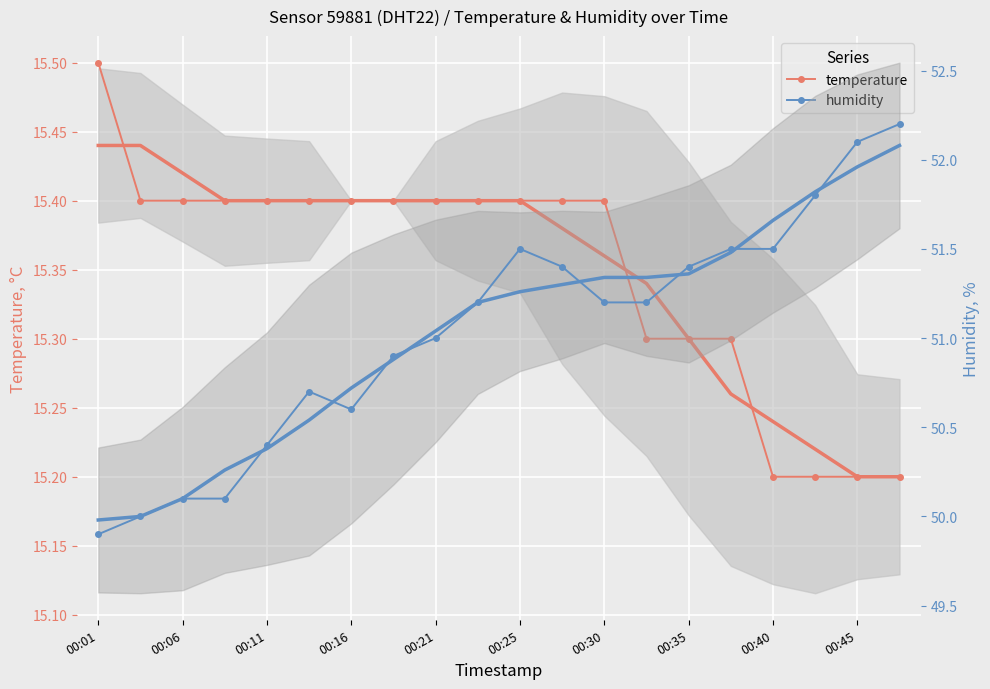

How many data points does each series have?

20